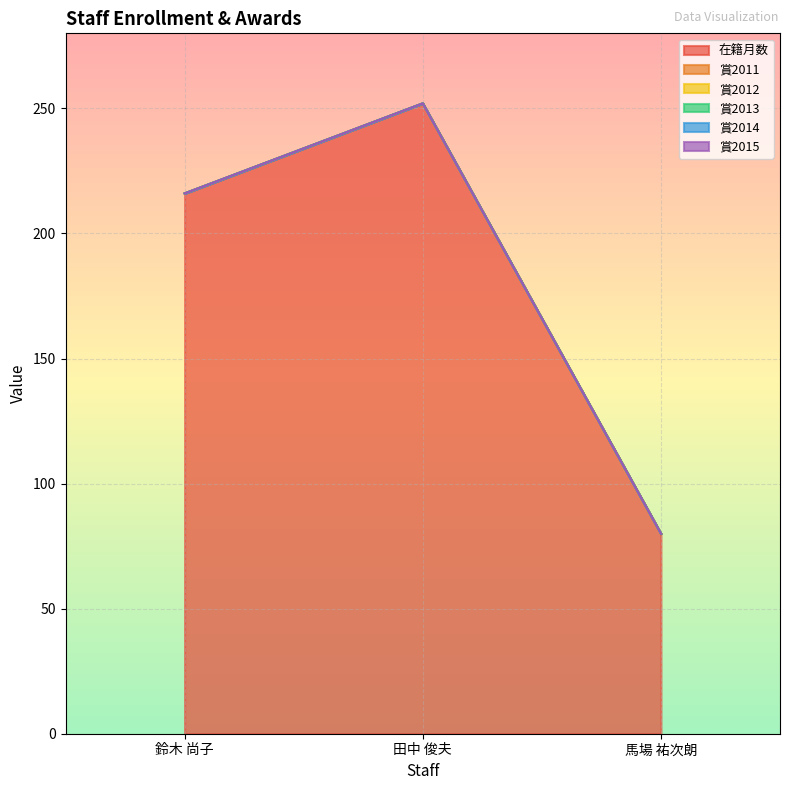

At 馬場 祐次朗, list the series in order from largest to smallest.

在籍月数, 賞2011, 賞2012, 賞2013, 賞2014, 賞2015